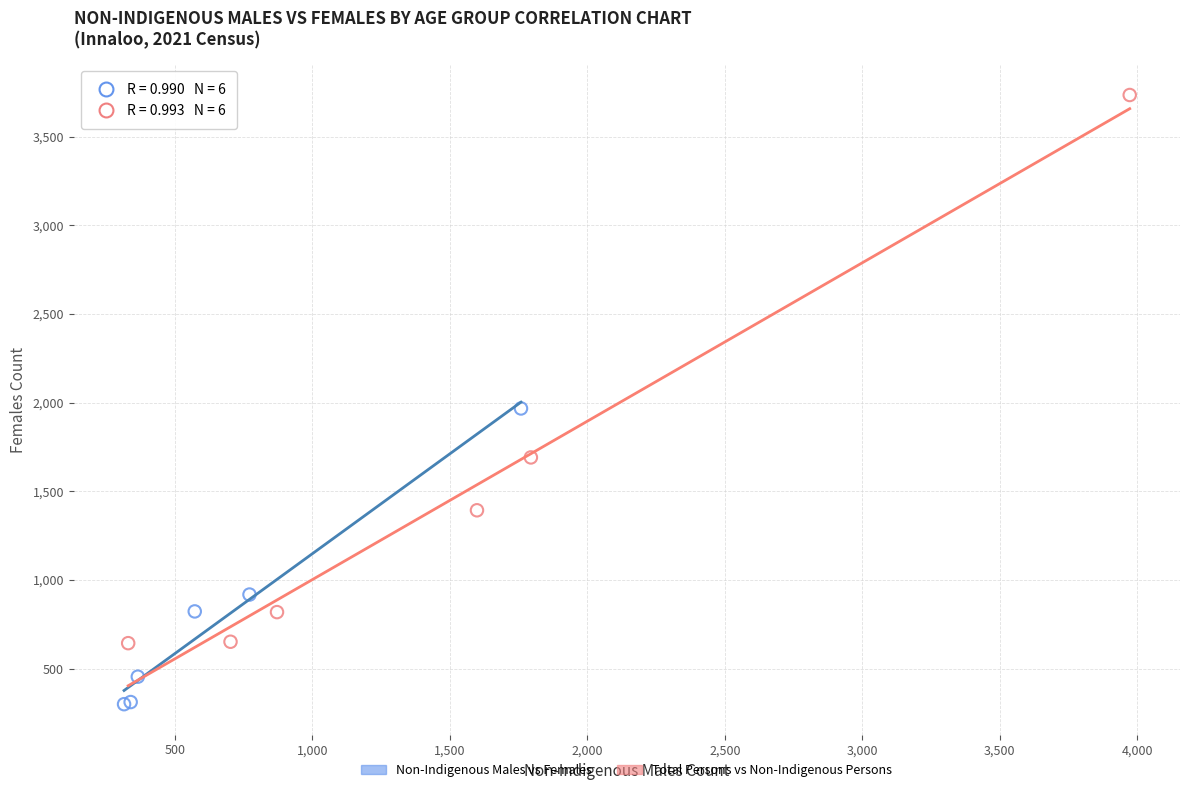

Which series has the largest Y range (max minus min)?

Total Persons vs Non-Indigenous Persons